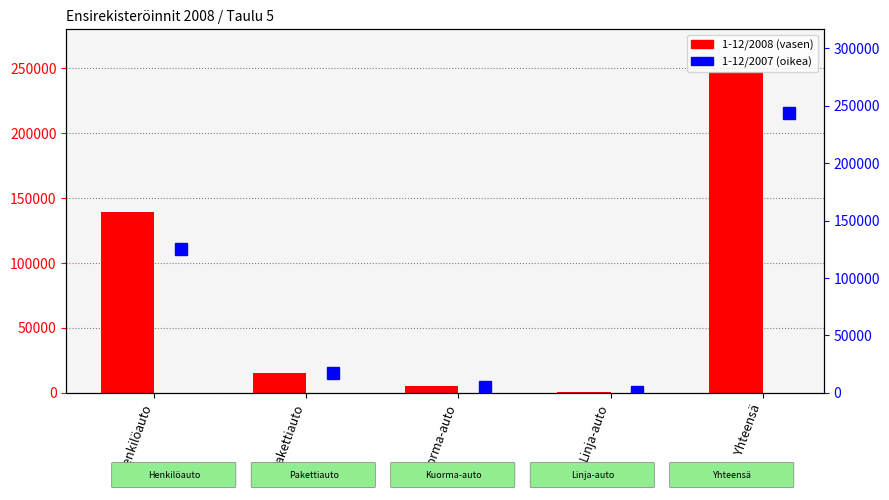

What are all the series names shown in the legend?

1-12/2008, 1-12/2007